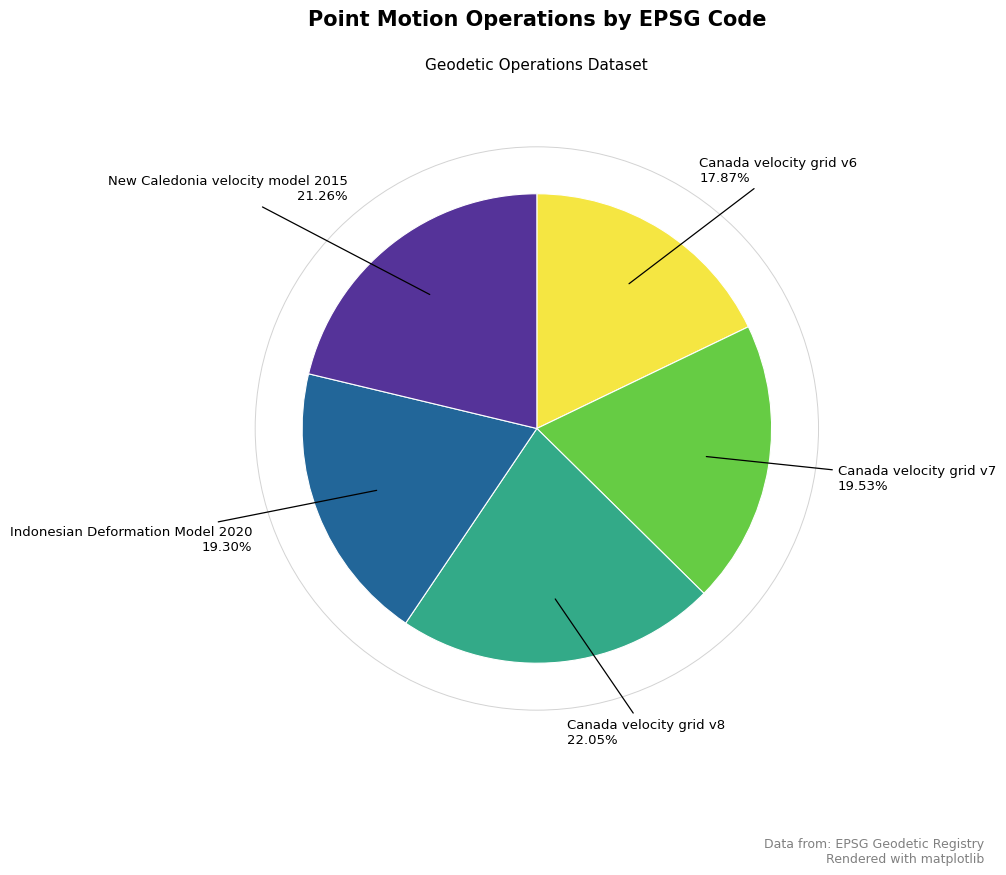

Does any single category account for the majority?

No